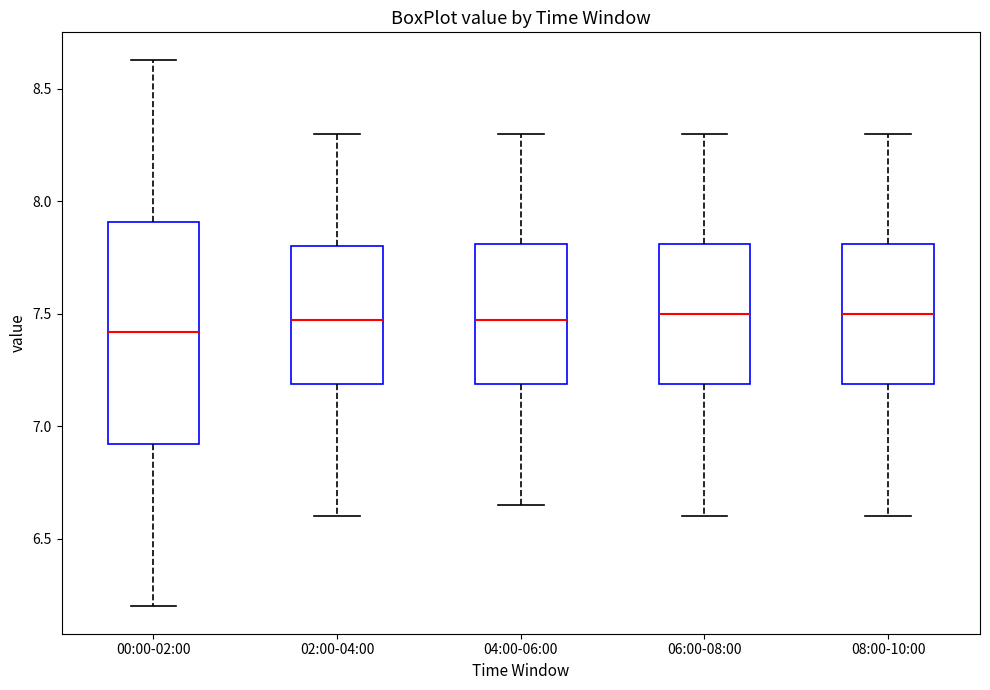

Reading left to right, read every box against the y-axis: the position of its median line, the range the box covers, and the ends of its whiskers. The values are not printed on the chart, so give them approximately, as read against the axis.

00:00-02:00: median 7.40, box 6.90 to 7.90, whiskers 6.20 to 8.65
02:00-04:00: median 7.50, box 7.20 to 7.80, whiskers 6.60 to 8.30
04:00-06:00: median 7.50, box 7.20 to 7.80, whiskers 6.65 to 8.30
06:00-08:00: median 7.50, box 7.20 to 7.80, whiskers 6.60 to 8.30
08:00-10:00: median 7.50, box 7.20 to 7.80, whiskers 6.60 to 8.30